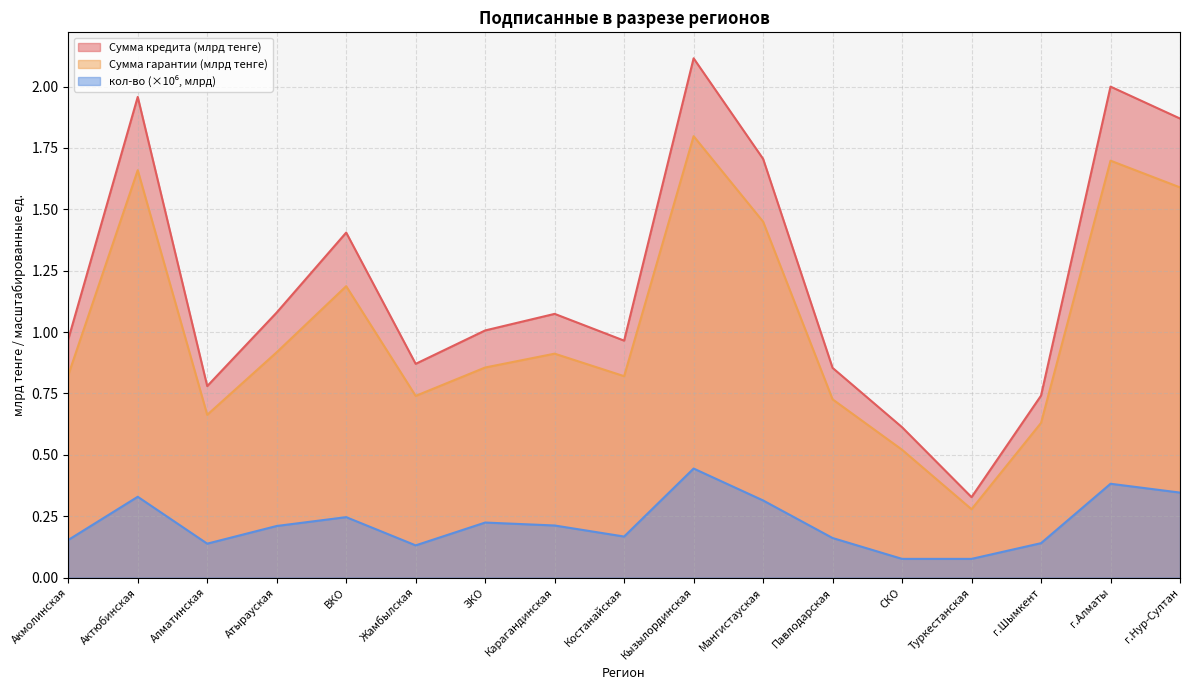

List the series in order of their overall mean, lowest first.

кол-во, Сумма гарантии (тенге), Сумма кредита (тенге)